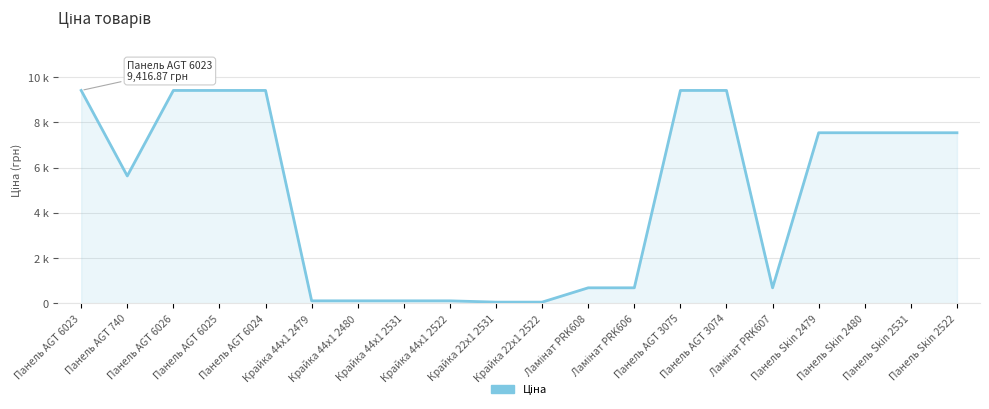

Which category has the highest value across all series?

Панель AGT 6023